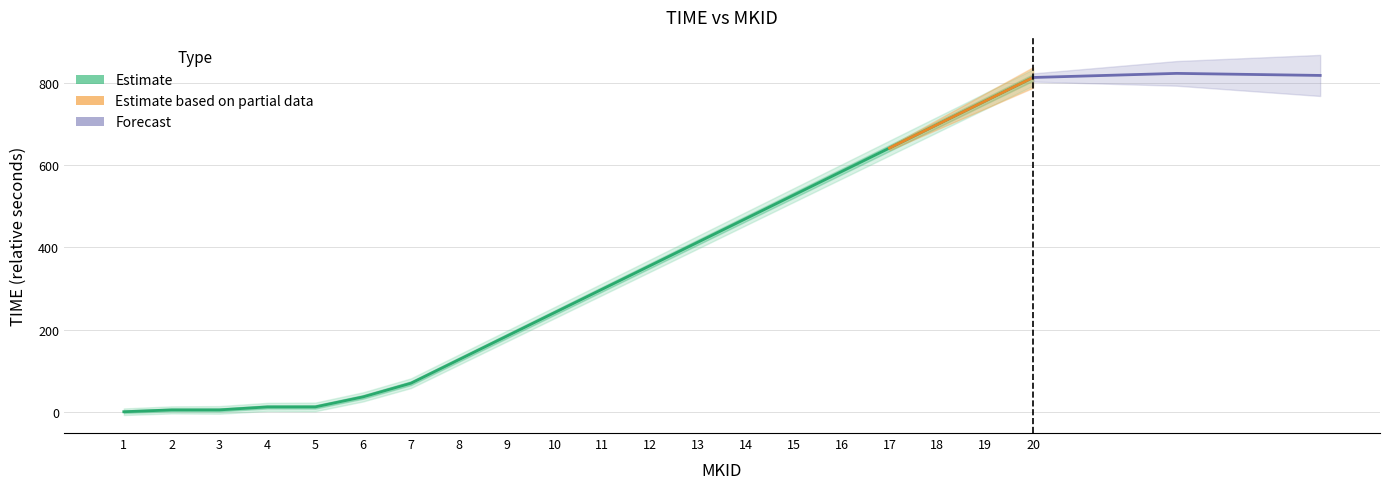

What is the ratio of the value at 16 to the value at 14?

1.2